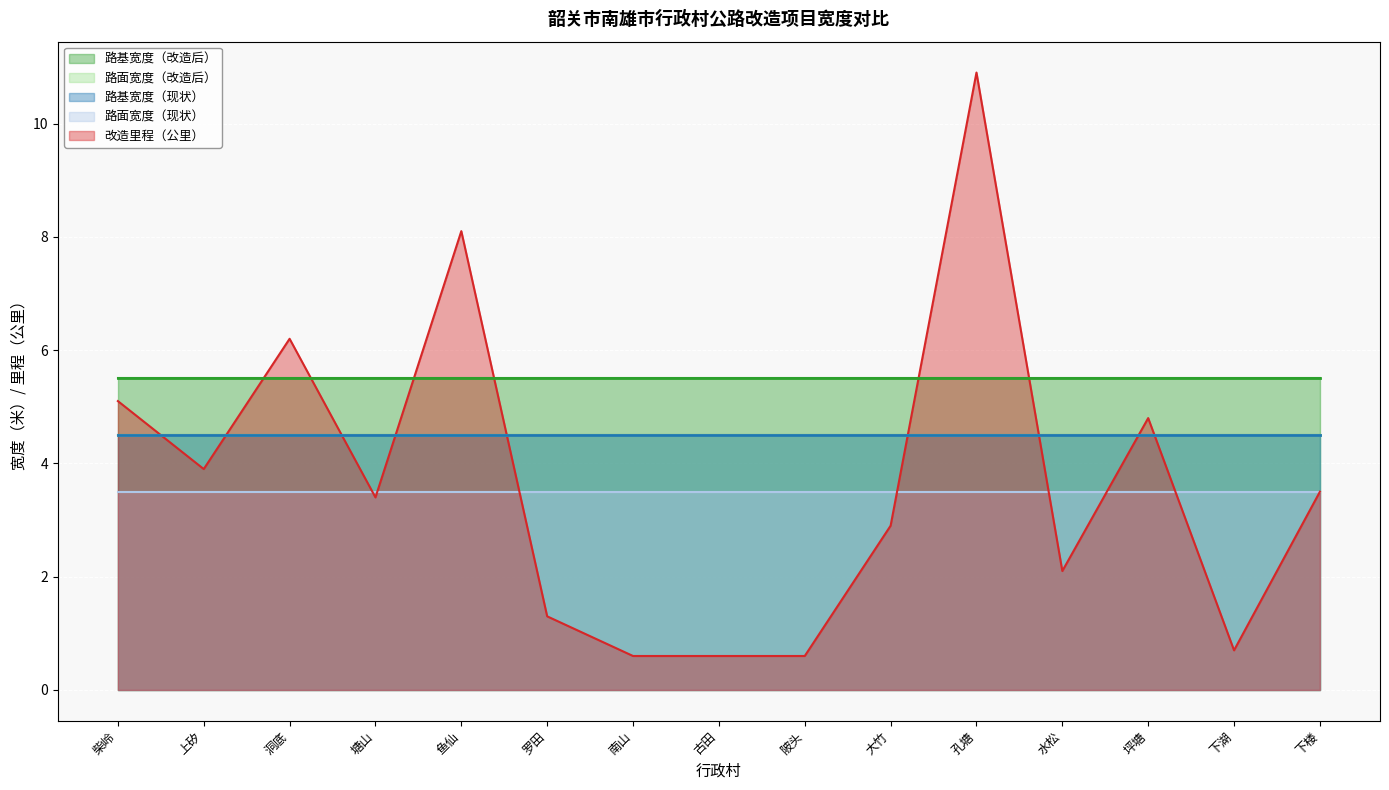

What is the label of the 4th point from the right?

水松